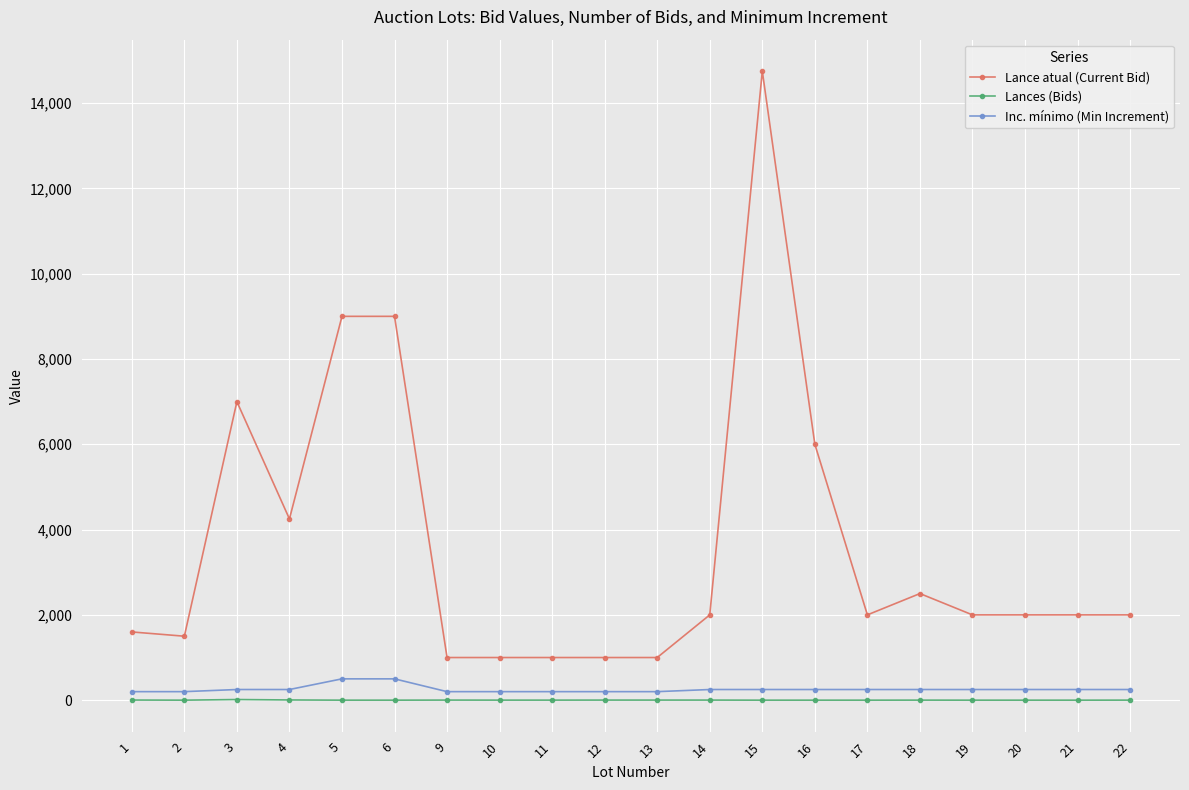

At how many categories does at least one series exceed 14312?

1